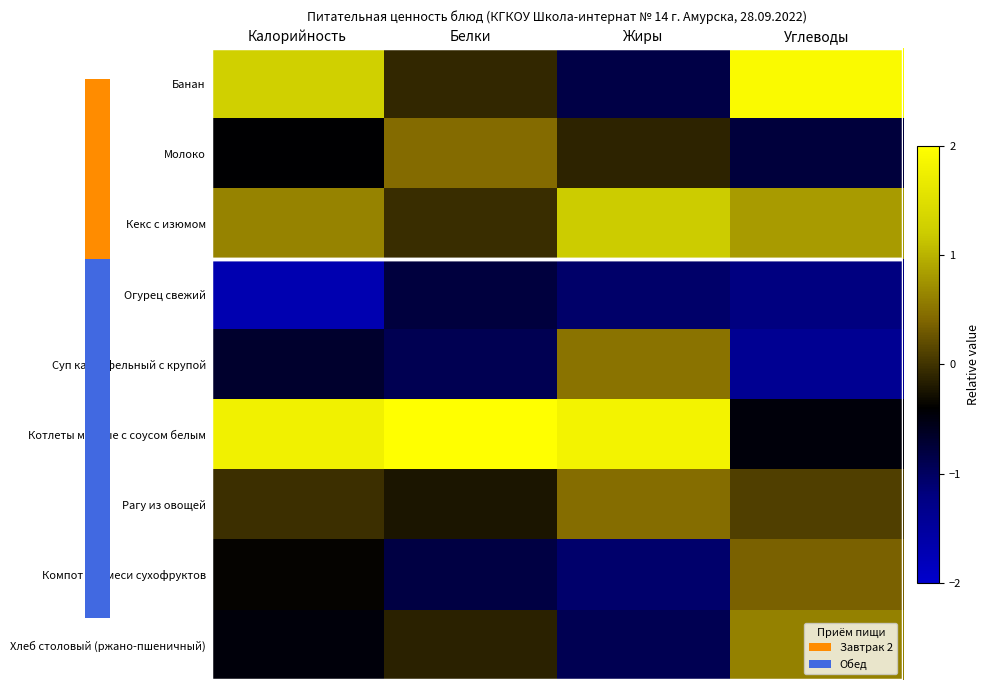

How many categories are shown in the chart?

4